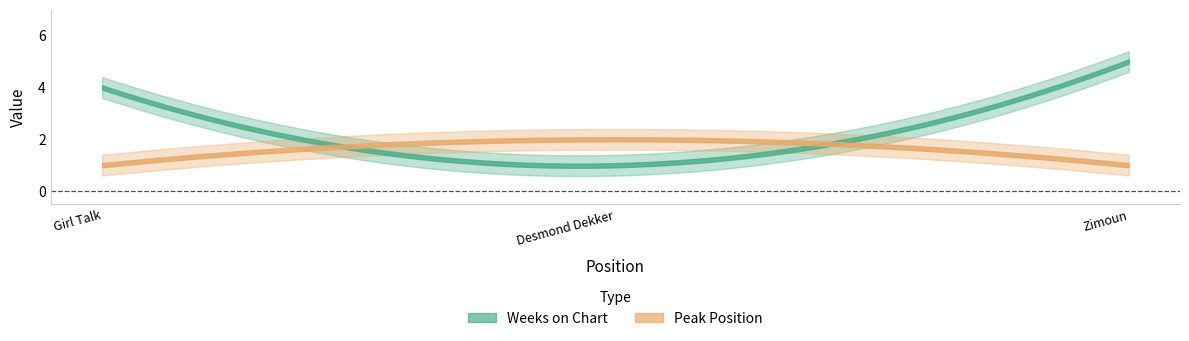

At which category is the sum across all series the highest?

3